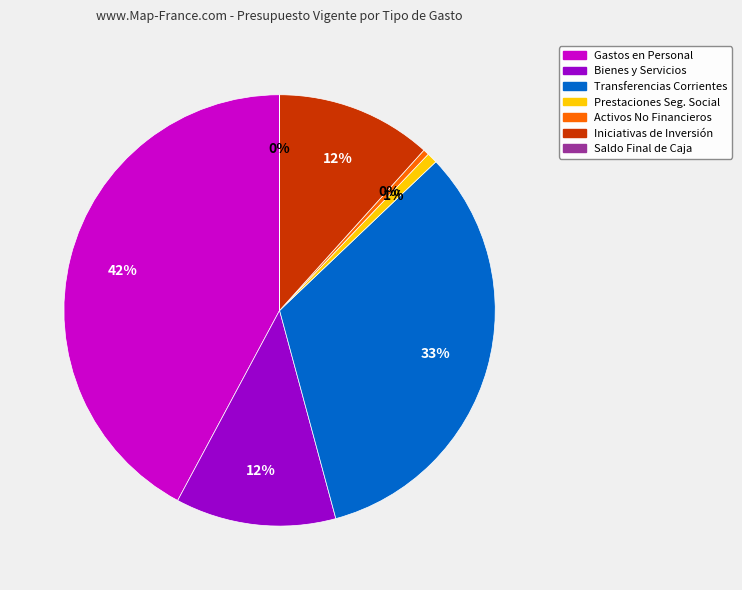

Is there a majority slice in this chart?

No